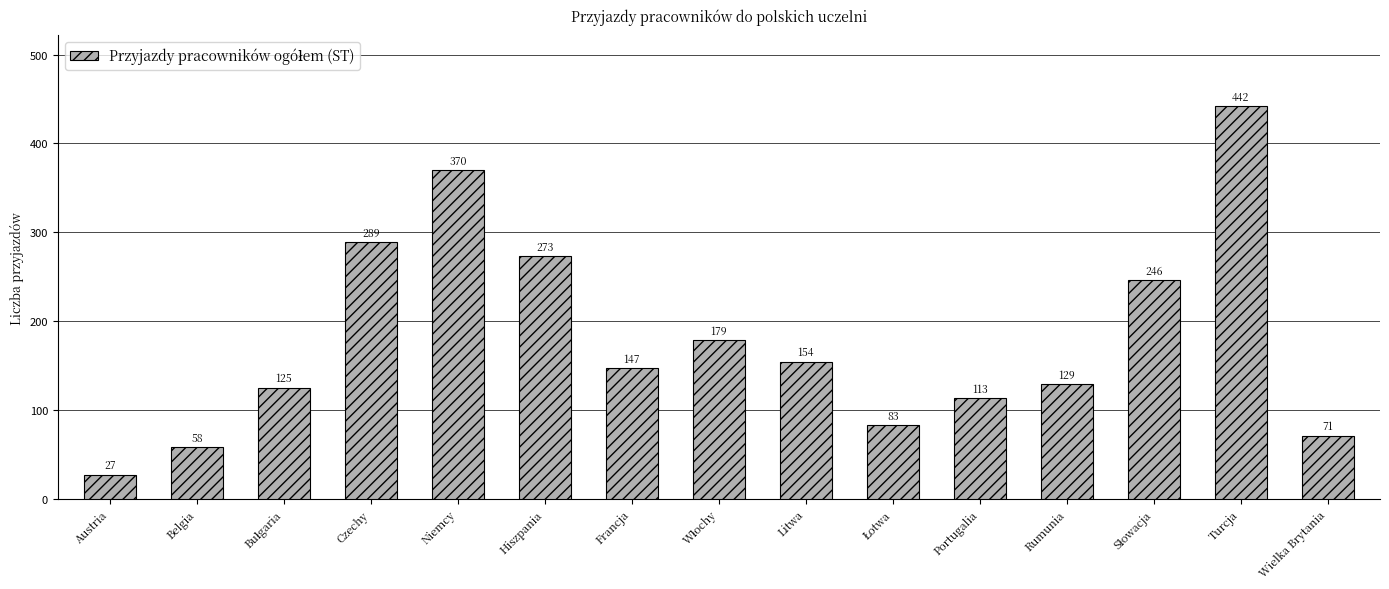

Which label corresponds to the largest value in the chart?

Turcja